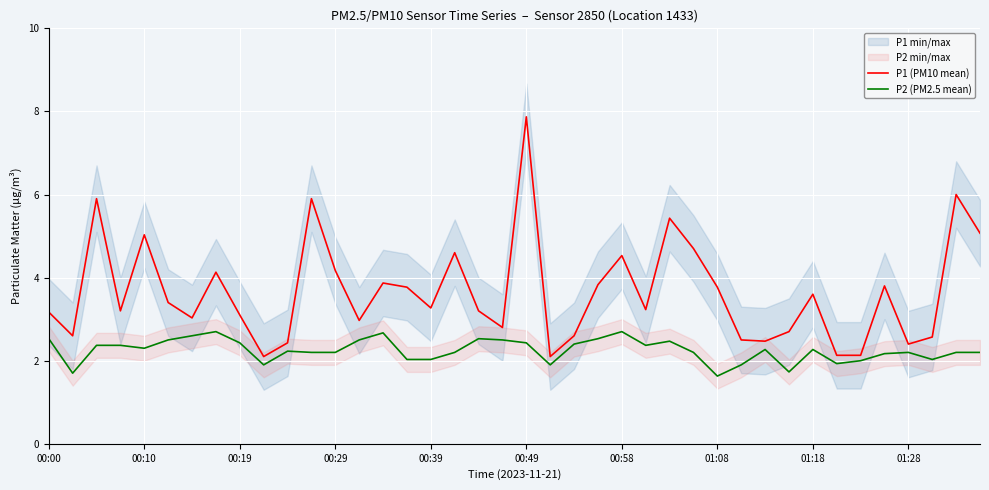

Is the value of P1 (PM10 mean) at 13 greater than the value of P2 (PM2.5 mean) at 01:08?

Yes